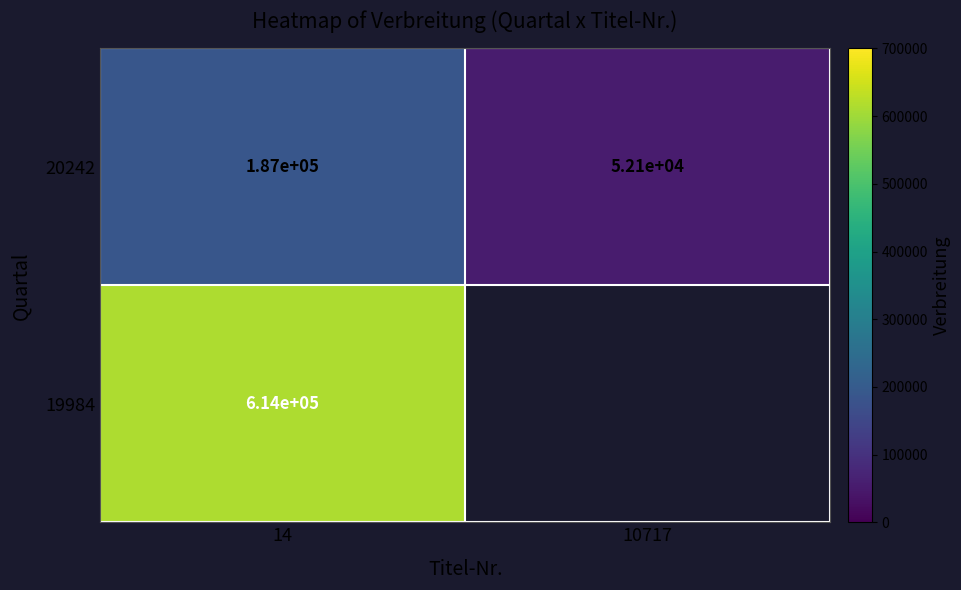

Rank the series at 14 from lowest to highest value.

20242, 19984